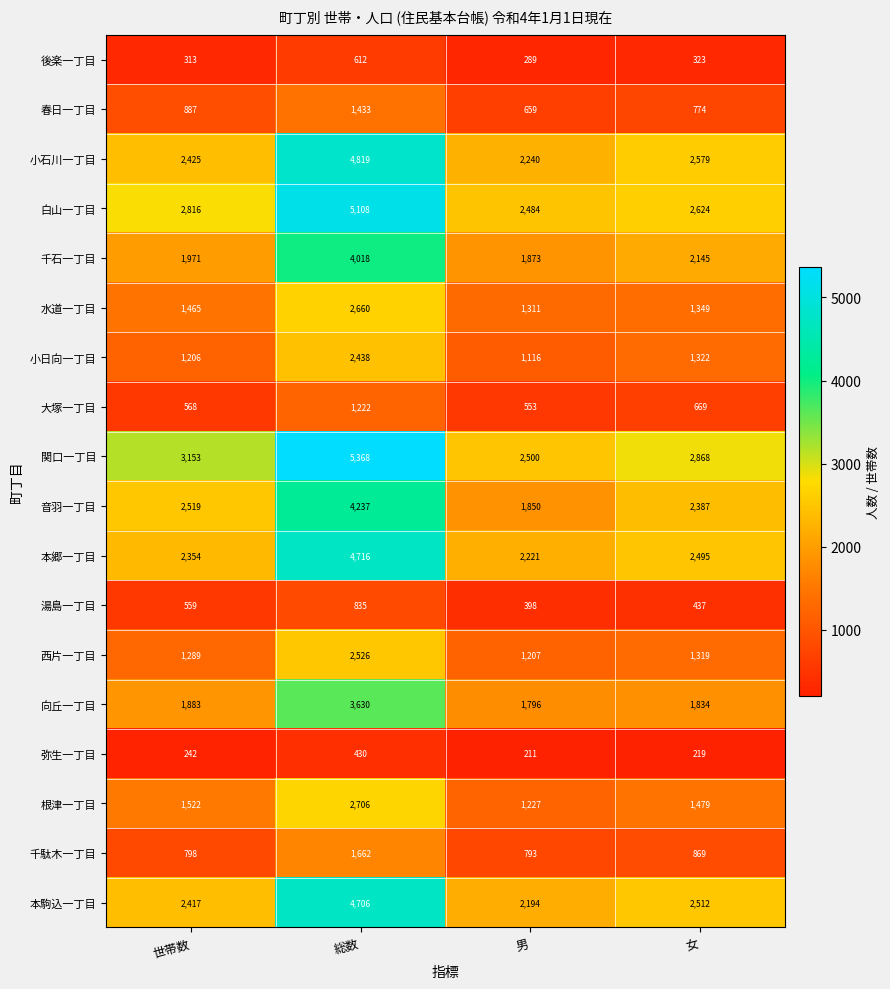

Where does the 千駄木一丁目 series first go above 869?

総数